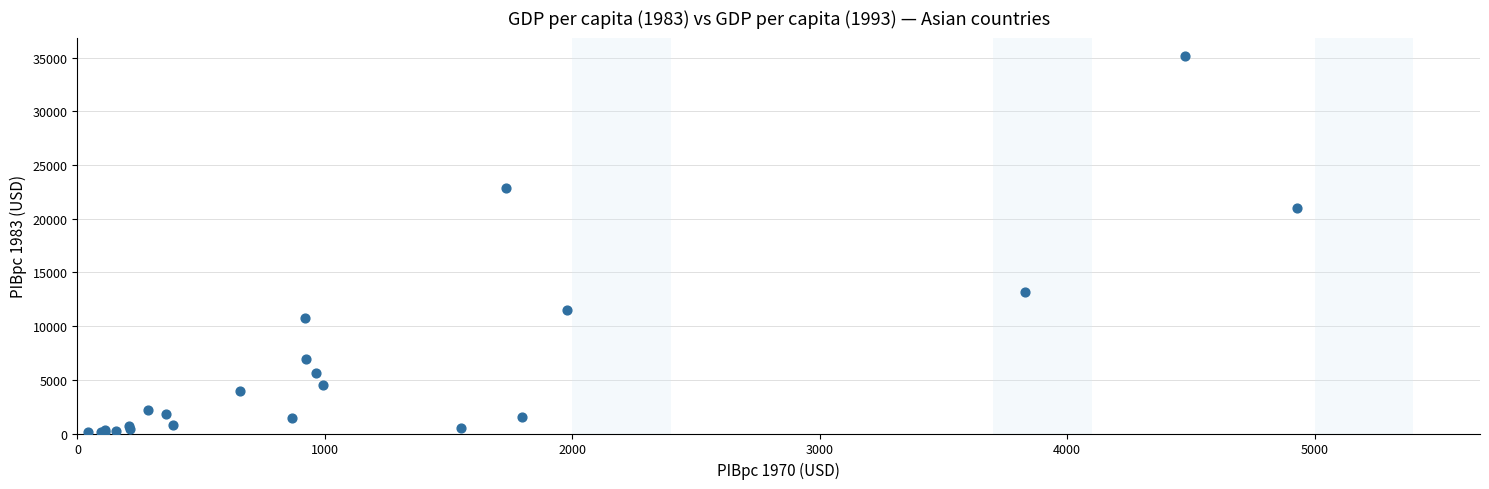

What Y value in the scatter plot is closest to 17630?

20968.0